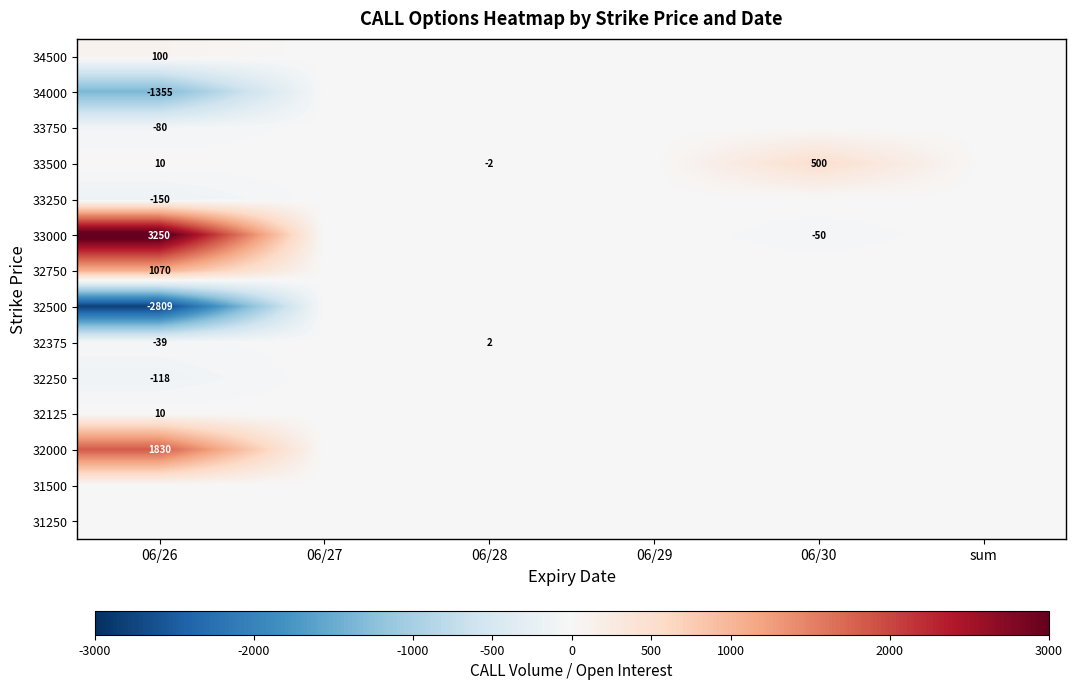

True or false: 32125 has a value of 10 at 06/26.

True